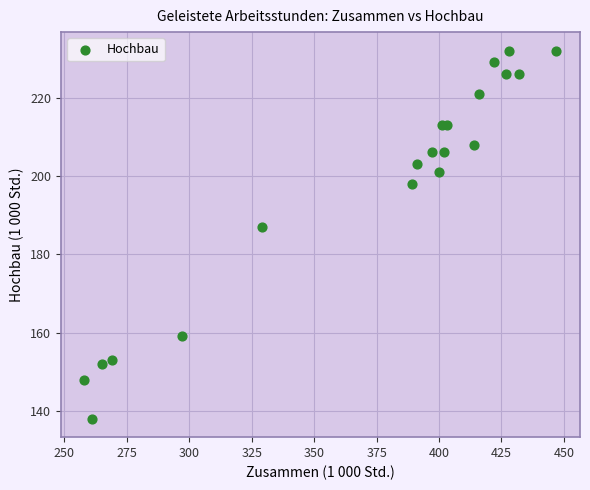

What Y value in the scatter plot is closest to 185?

187